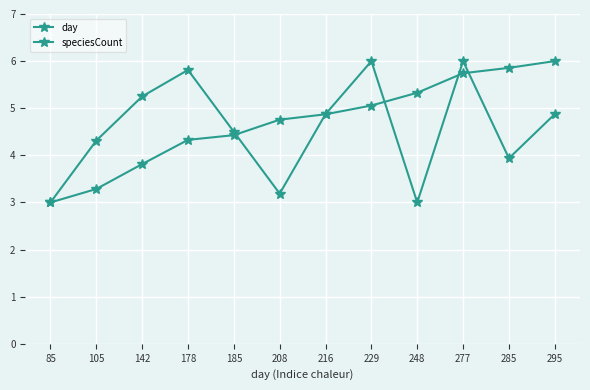

The value of speciesCount at 185 is 6.5. True or false?

False